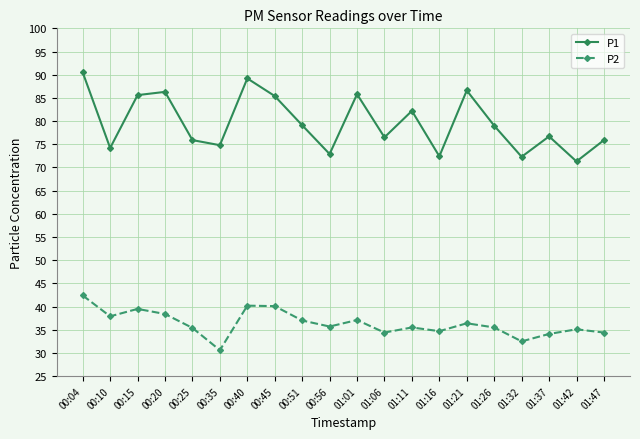

At which category is the sum across all series the highest?

00:04